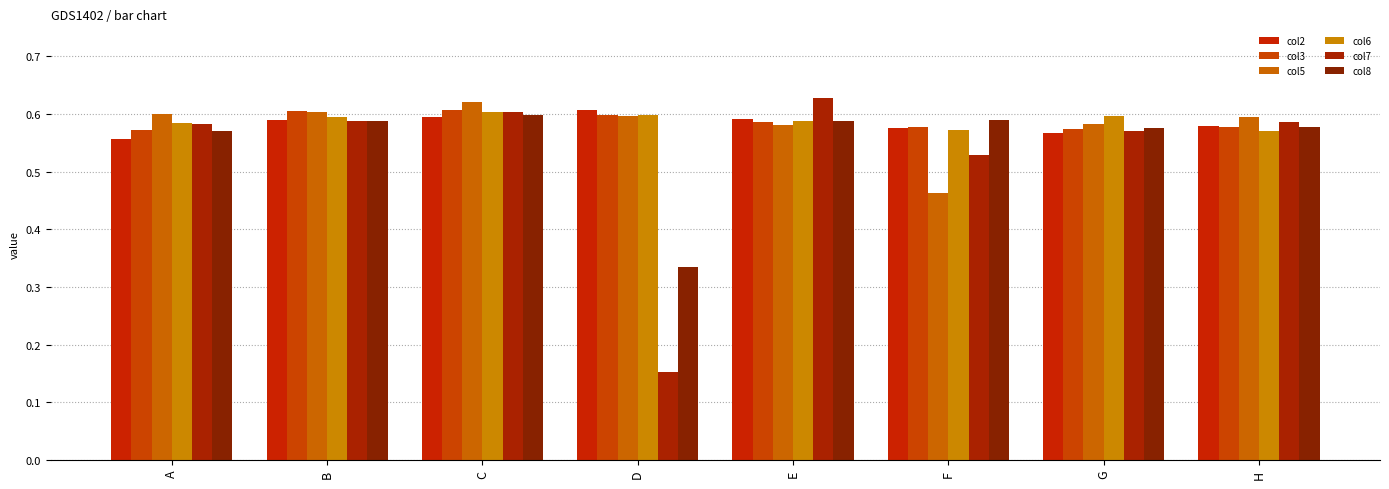

Which category has the highest value across all series?

E